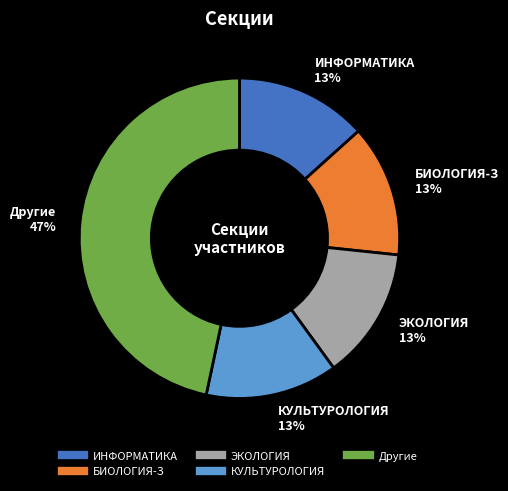

To the nearest percent, what is the average slice percentage?

20%